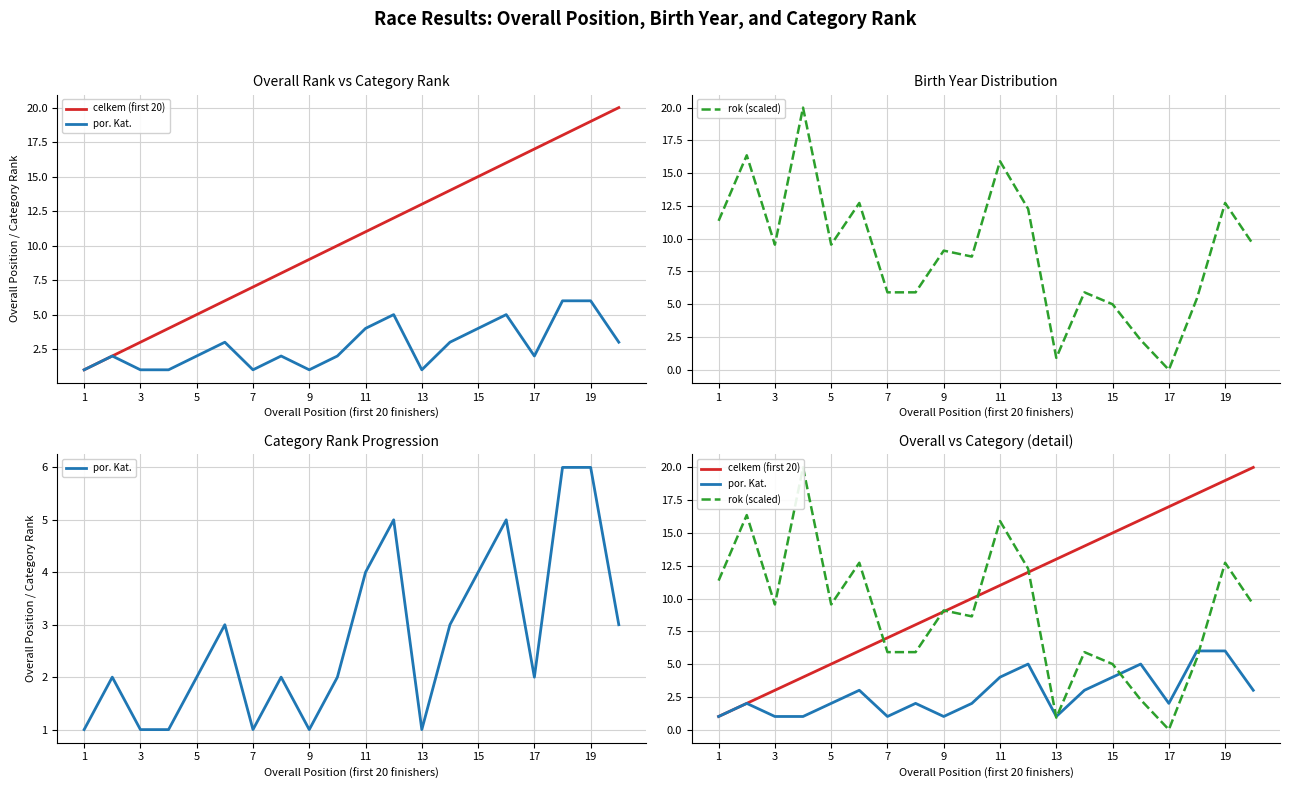

Does the chart display data point markers on the line(s)?

No